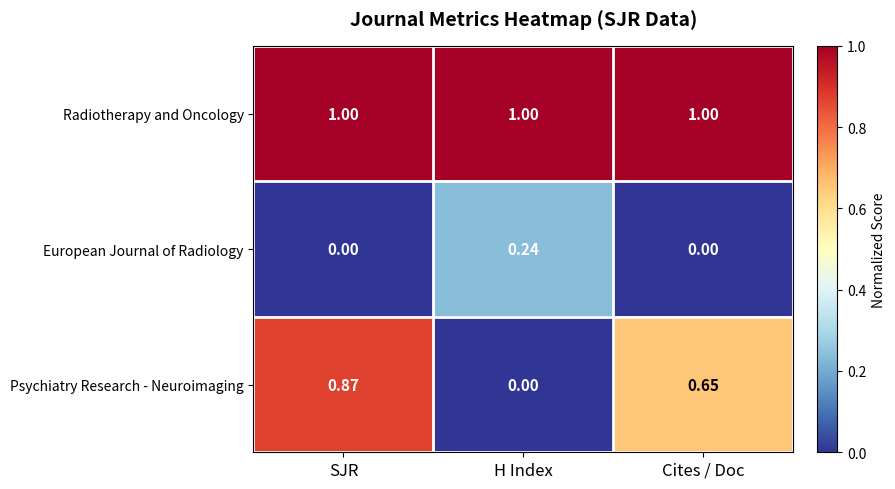

Which series changed the most between SJR and Cites / Doc?

Psychiatry Research - Neuroimaging